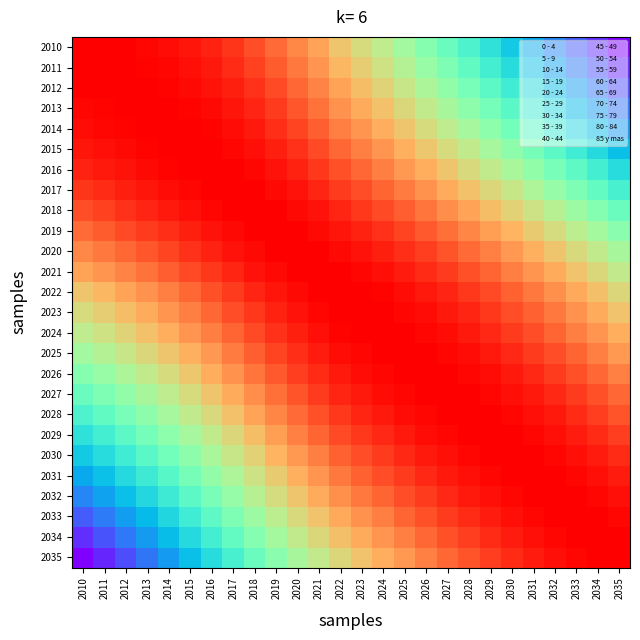

Rank the series at 2015 from lowest to highest value.

2035, 2034, 2033, 2032, 2031, 2030, 2029, 2028, 2027, 2026, 2025, 2024, 2023, 2022, 2021, 2020, 2019, 2010, 2018, 2011, 2012, 2017, 2013, 2016, 2014, 2015